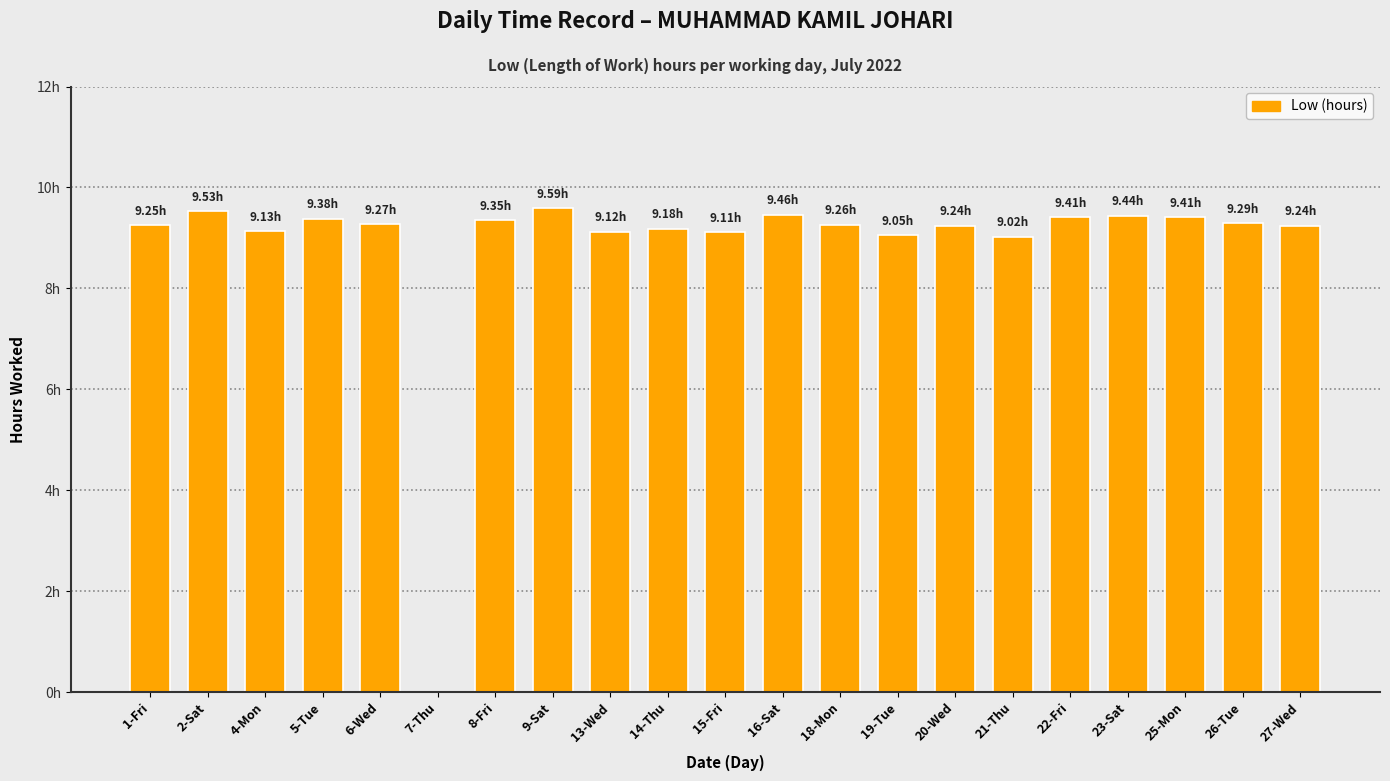

What is the difference between the values at 5-Tue and 2-Sat?

0.1